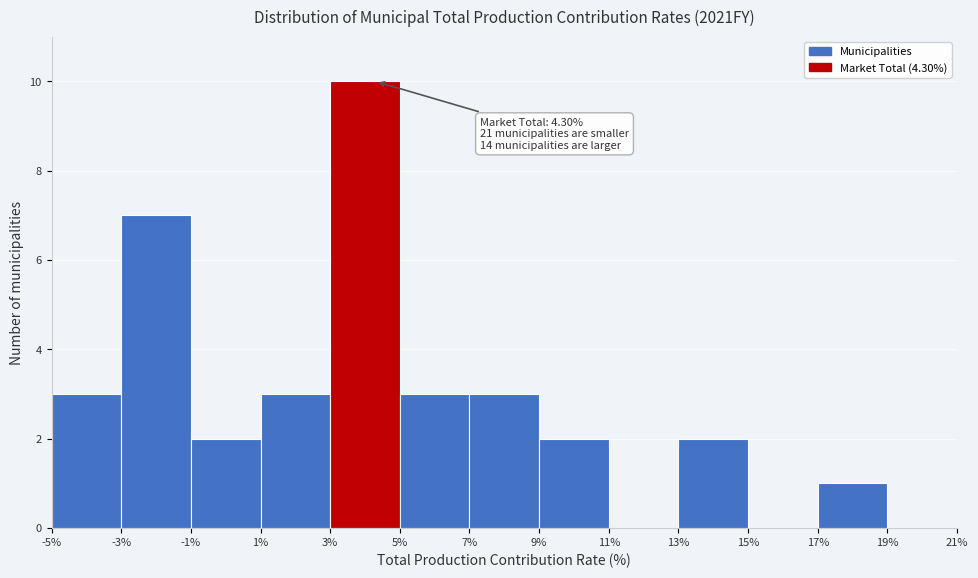

Over which range of the x-axis is the bar tallest?

3% to 5%